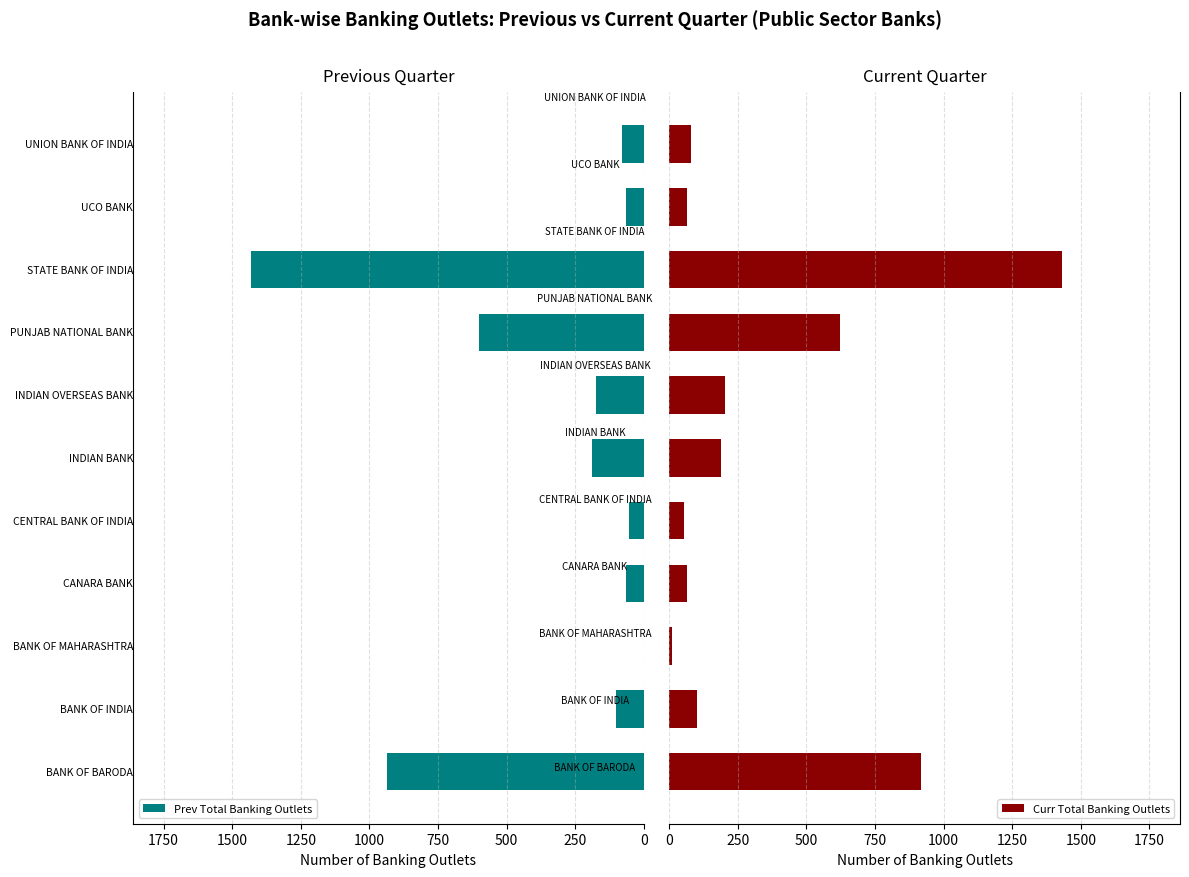

What is the sum of all Prev Total Banking Outlets values?

3690